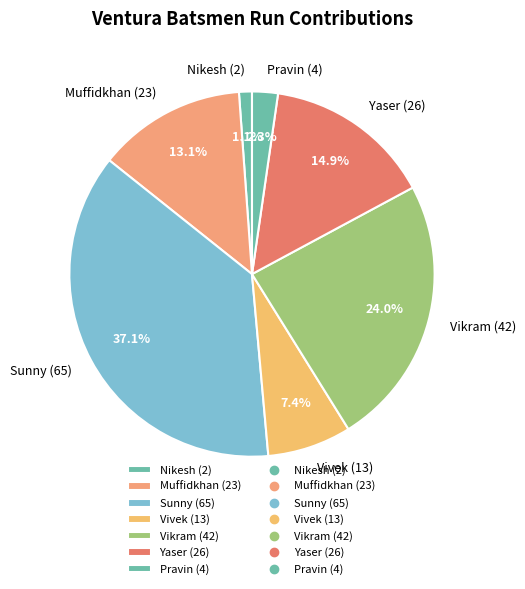

How many slices are in this pie chart?

7